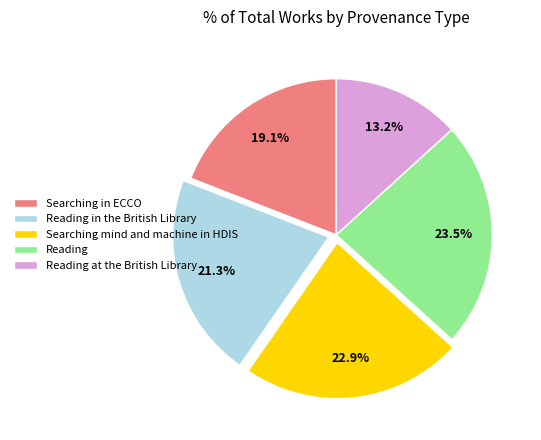

What percentage is the Reading at the British Library slice, to the nearest percent?

13%